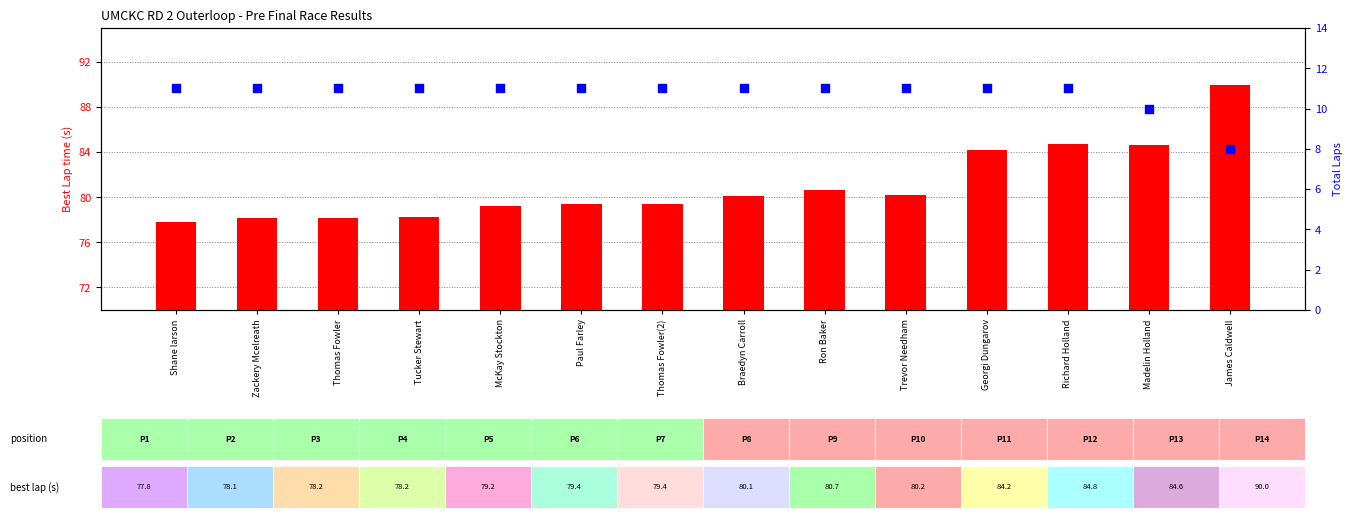

What is the total value across all series at Thomas Fowler(2)?

90.4